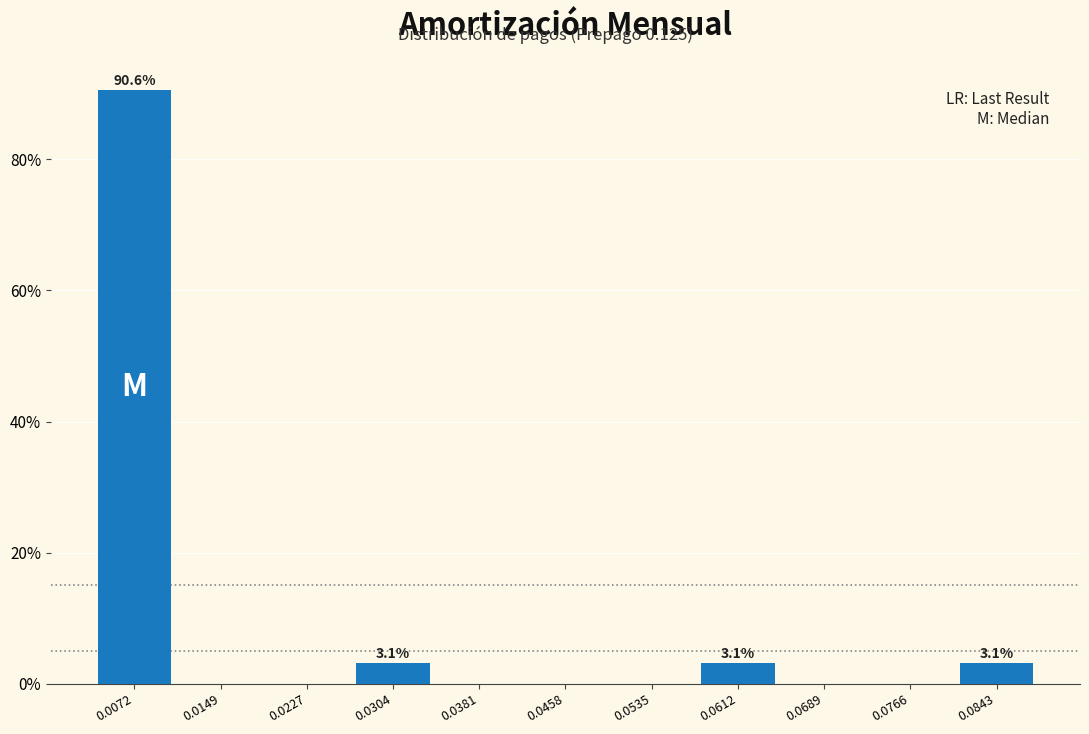

Over which range of the x-axis is the bar tallest?

0.003 to 0.011